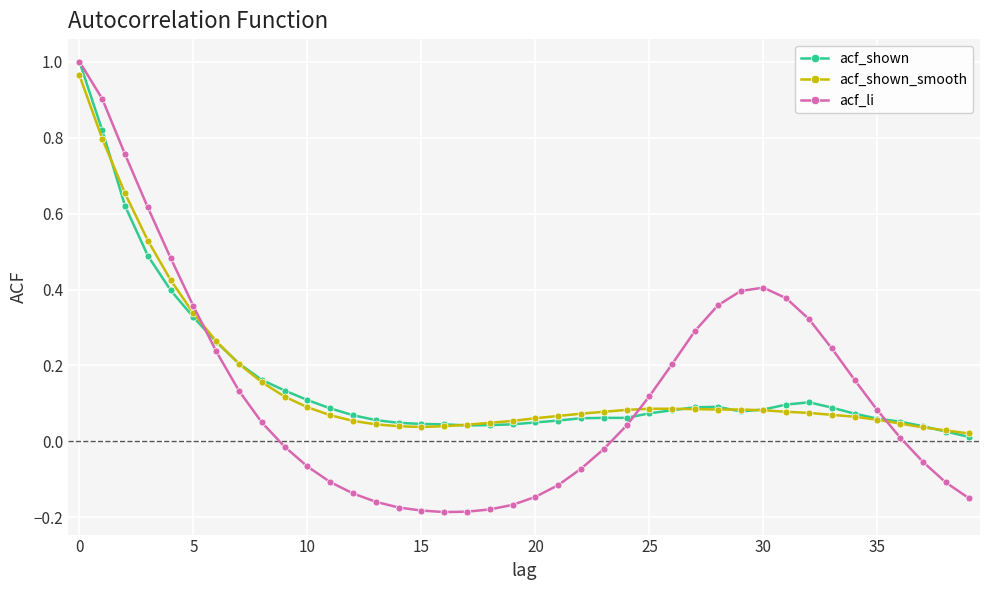

Which series has the largest range (max minus min)?

acf_li